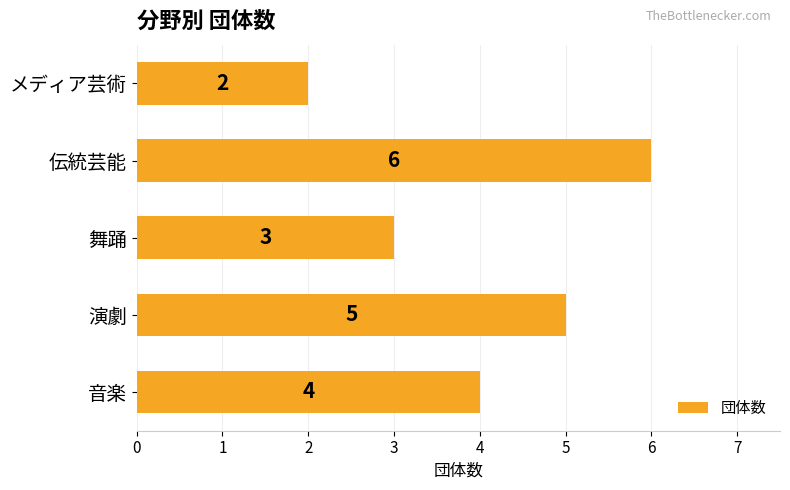

Rank the categories by value from lowest to highest.

メディア芸術, 舞踊, 音楽, 演劇, 伝統芸能